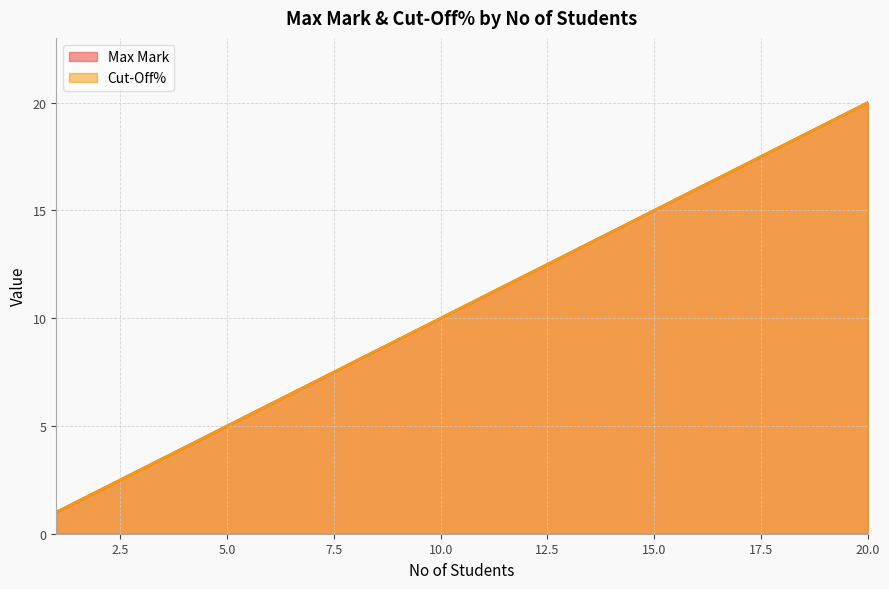

Does the chart display data point markers on the line(s)?

No